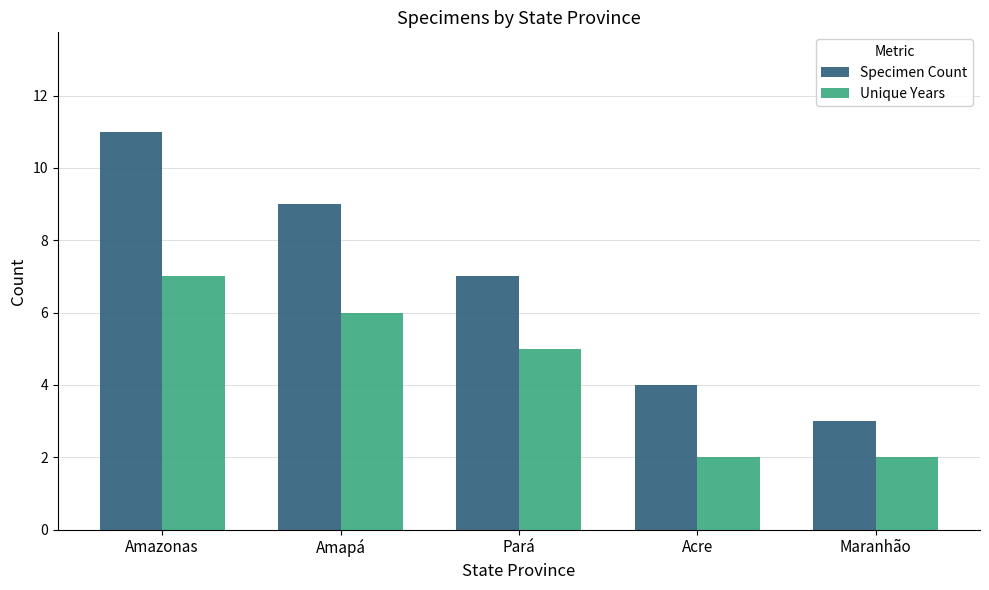

What is the label of the 1st bar from the left?

Amazonas